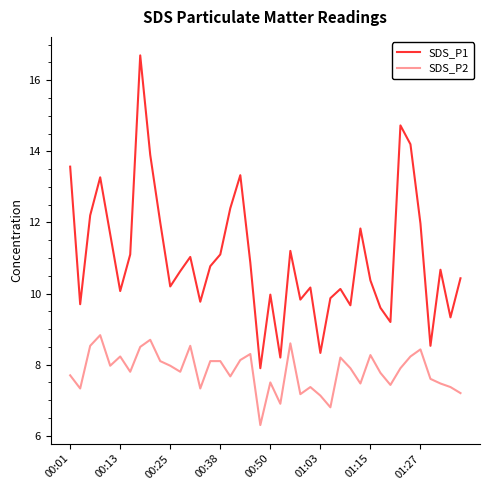

True or false: SDS_P2 has more than 2 points higher than both neighbors.

True